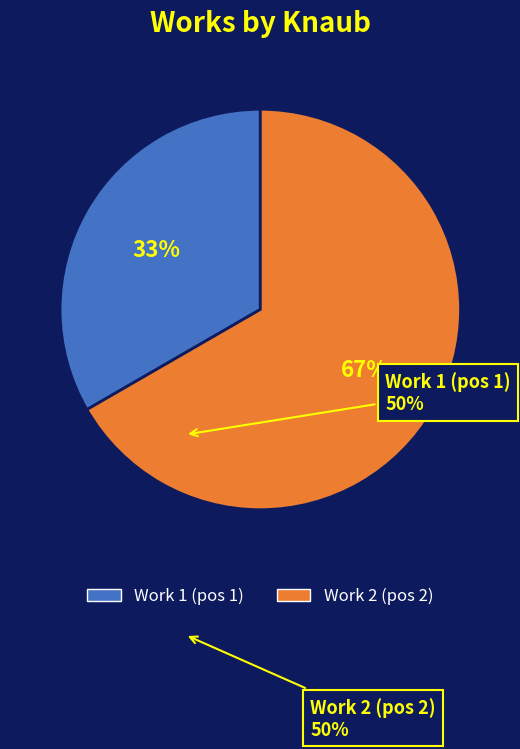

To the nearest percent, what is the average slice percentage?

50%